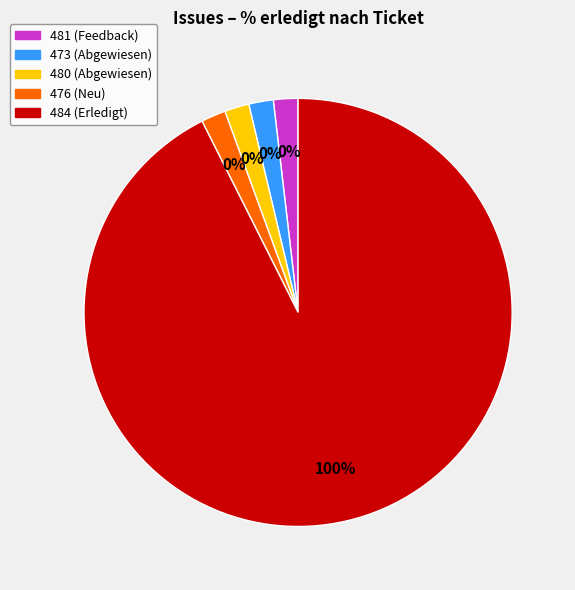

What portion of the pie excludes 473 (Abgewiesen)?

100.0%